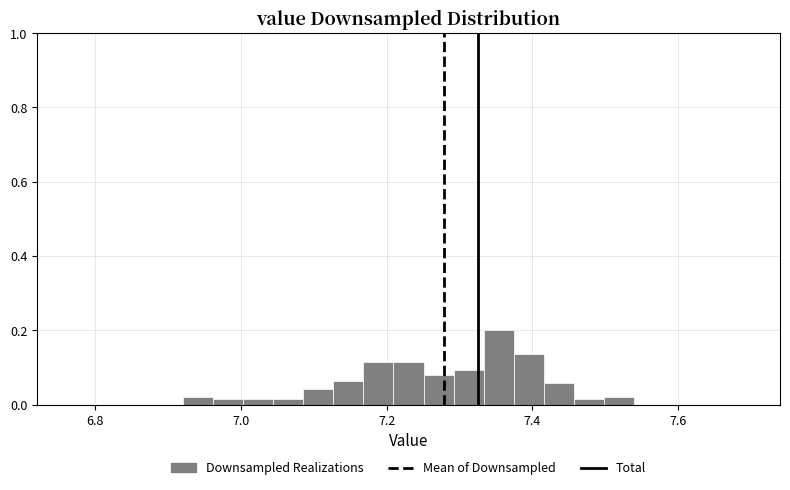

Around what value on the x-axis is the tallest bar? Give the approximate position of its centre, as read against the axis.

7.36